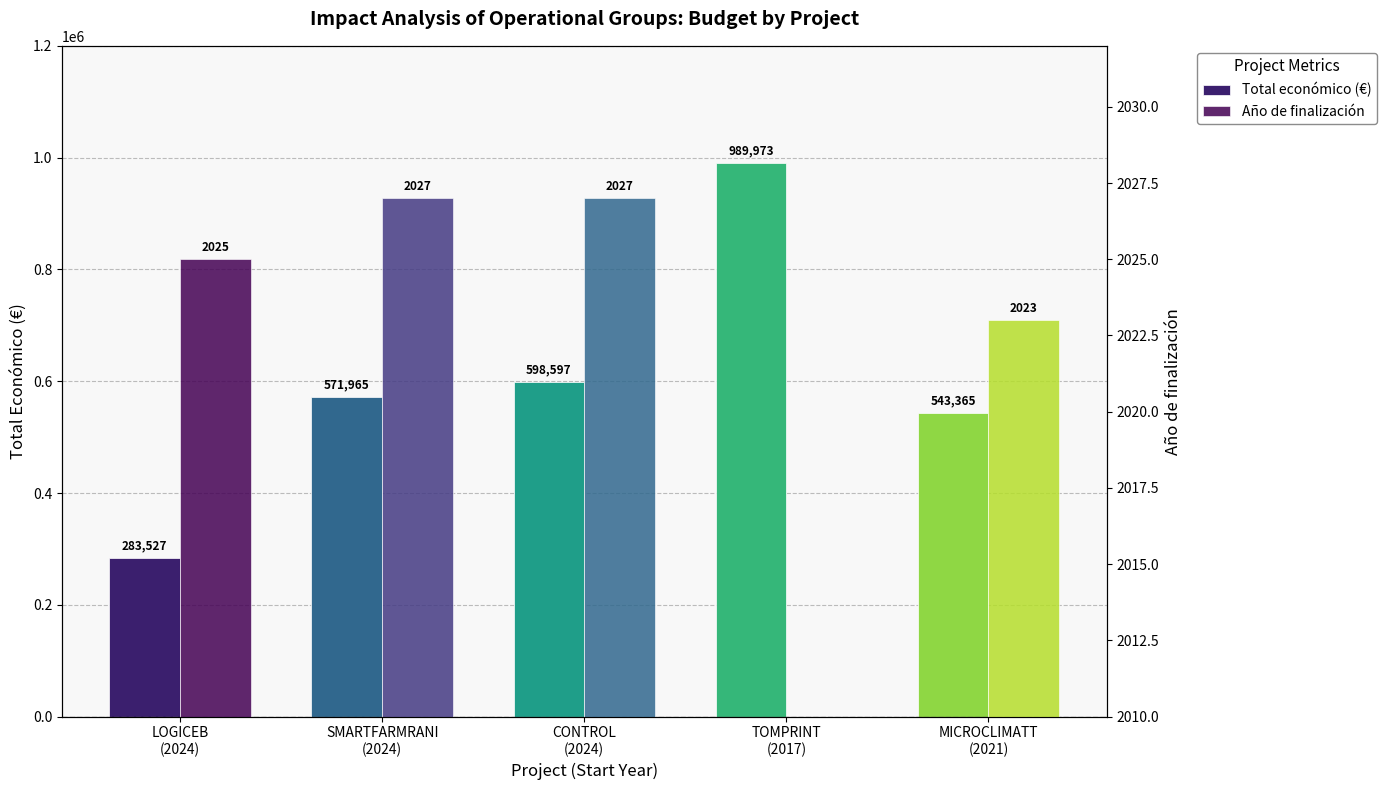

What is the difference between the maximum and minimum values in the Año de finalización series?

2027